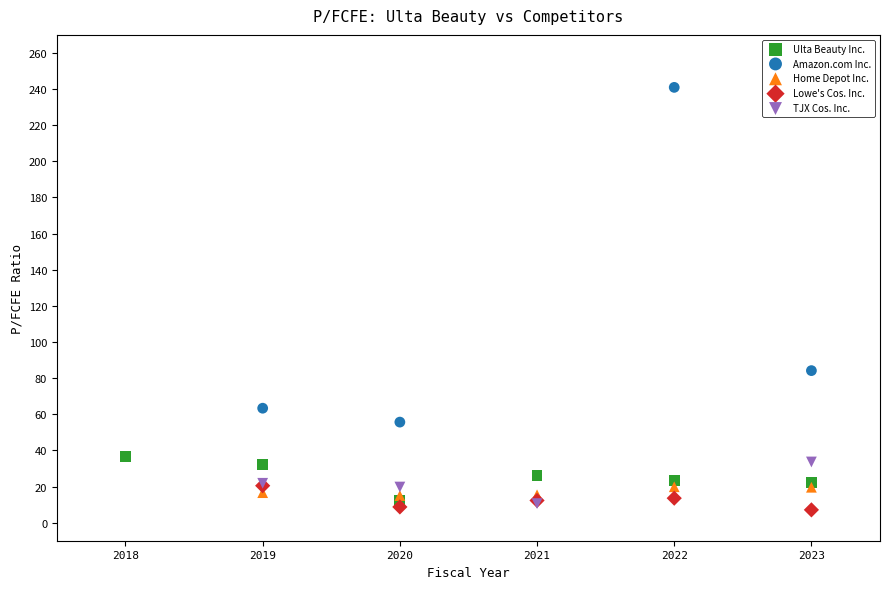

Which series has the widest spread of Y values?

Amazon.com Inc.